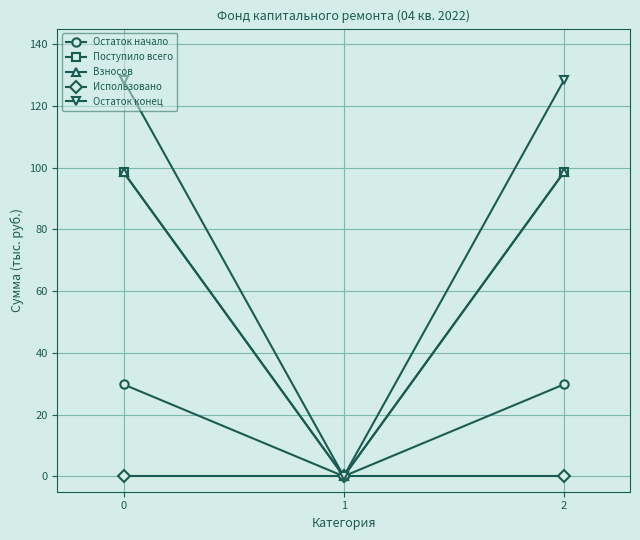

Does the chart have visible grid lines?

Yes